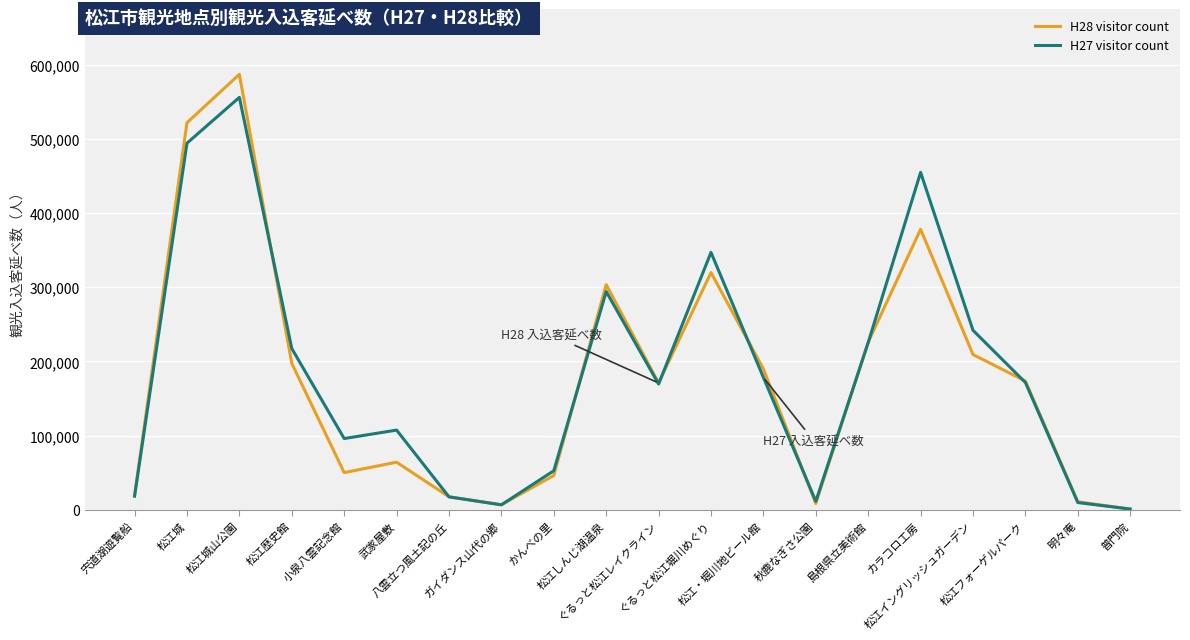

List the series in order of their peak value, highest first.

H28 visitor count, H27 visitor count